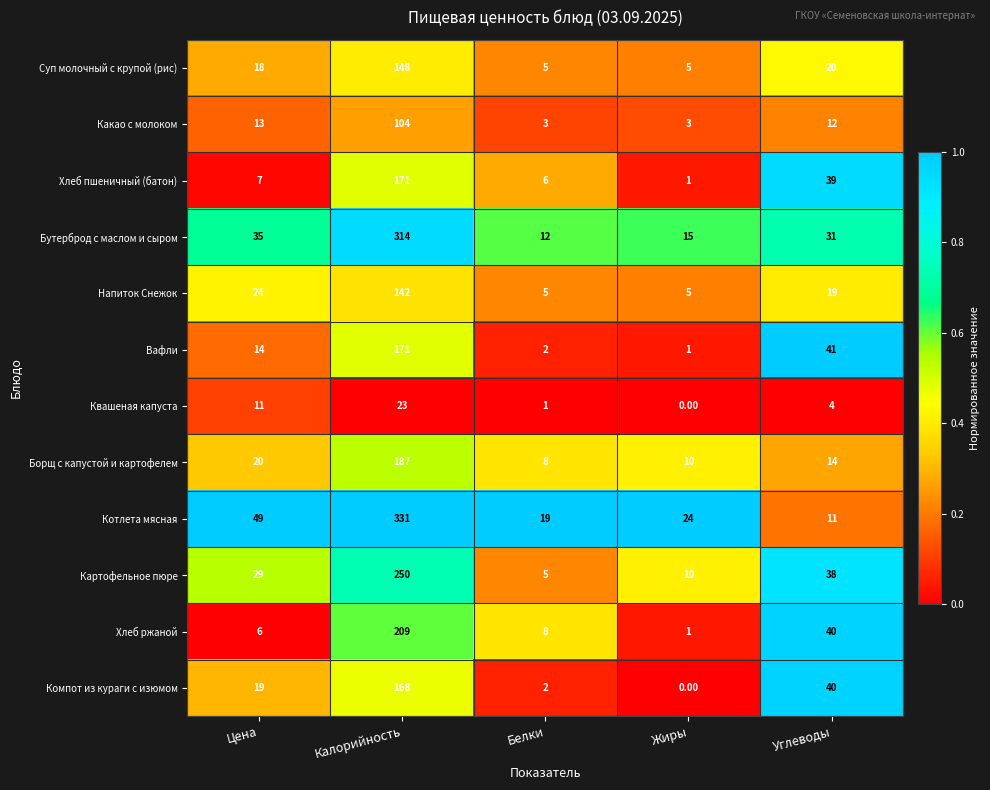

How many series are shown in this chart?

12